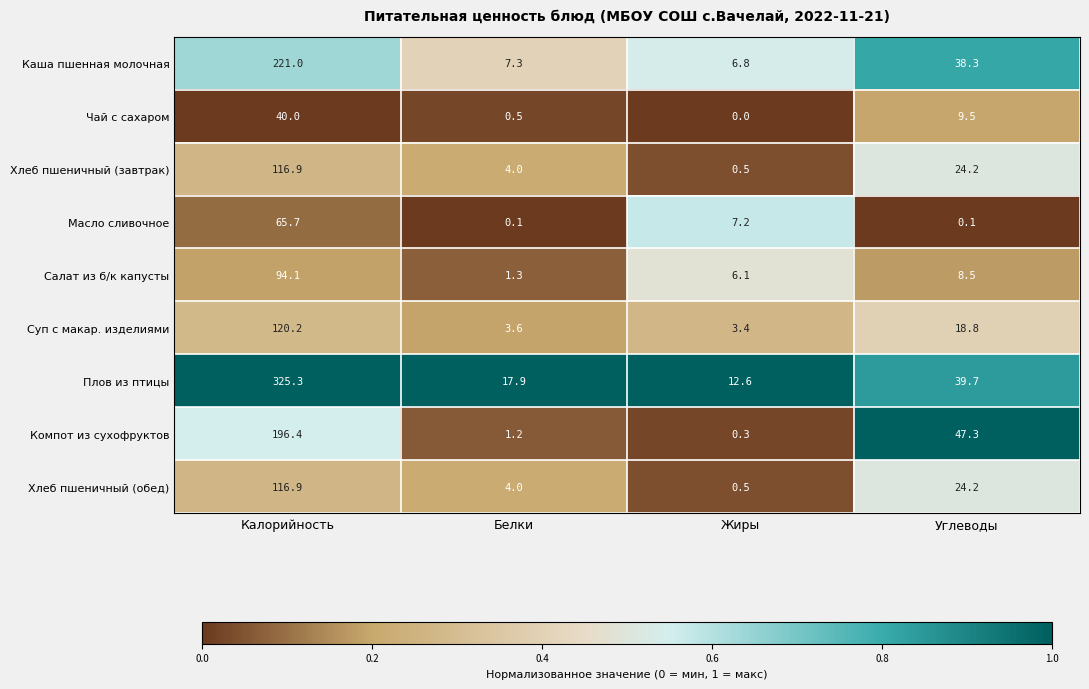

What is the total value across all series at Жиры?

37.4